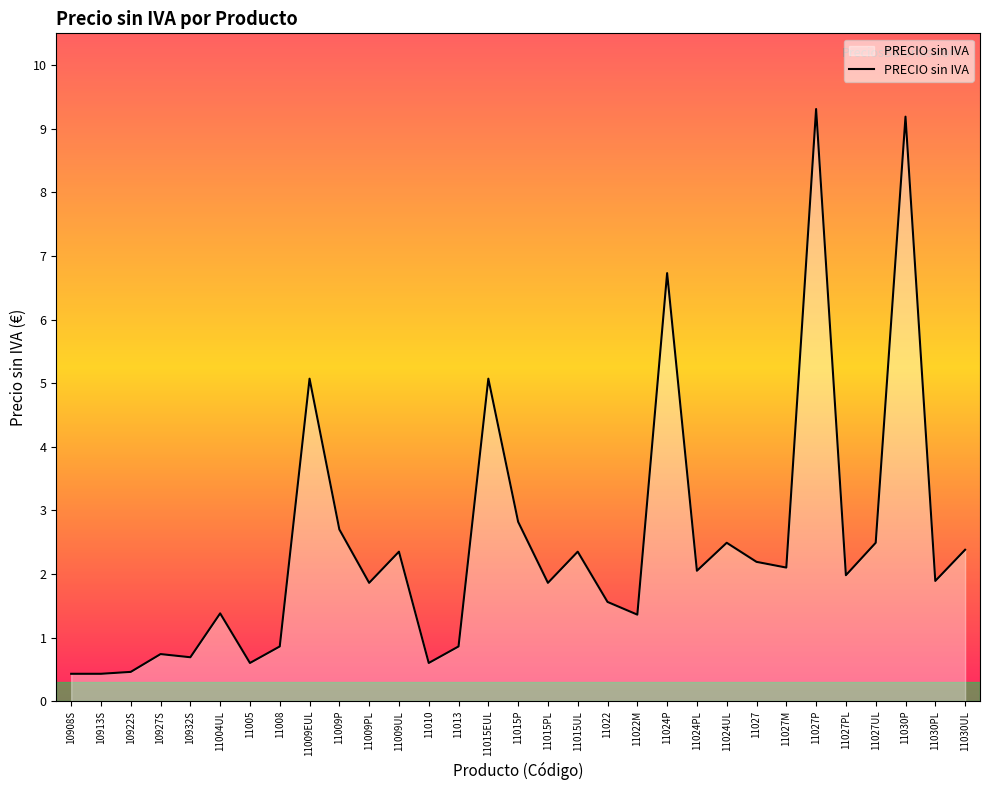

What value does the data have at 11027PL?

2.0